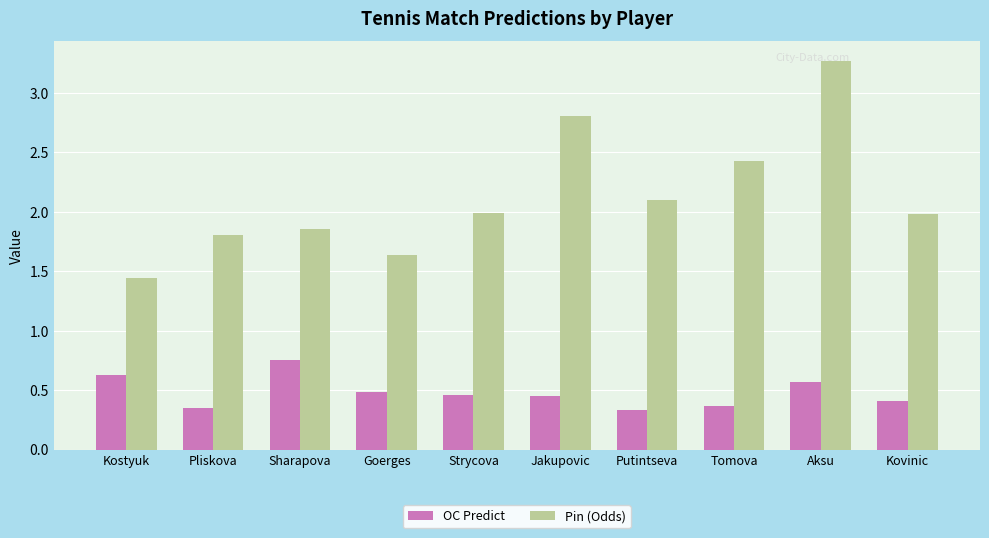

Which series has the largest range (max minus min)?

Pin (Odds)